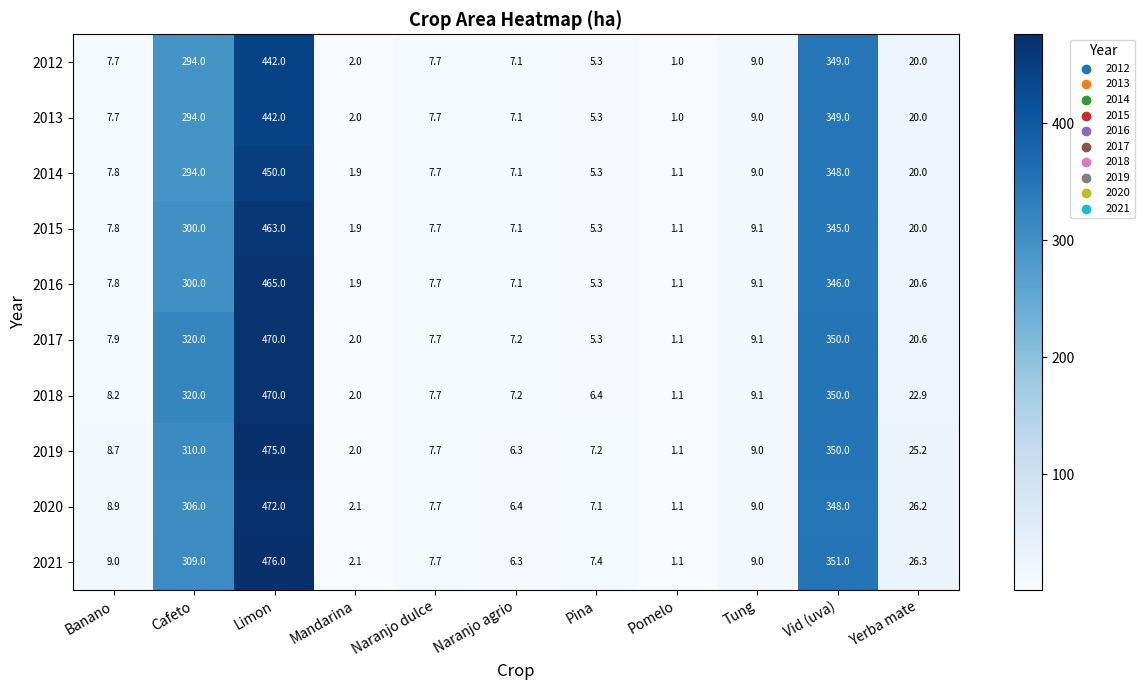

How many categories are shown in the chart?

11